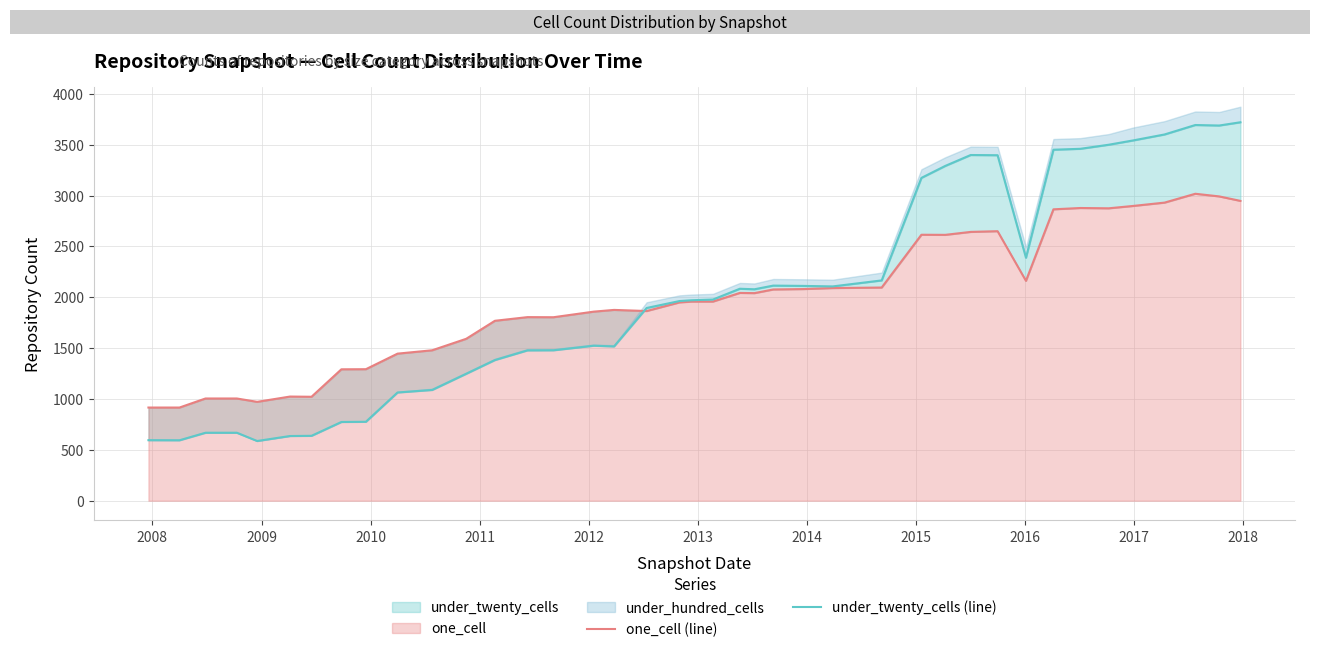

How many lines are shown in the chart?

2